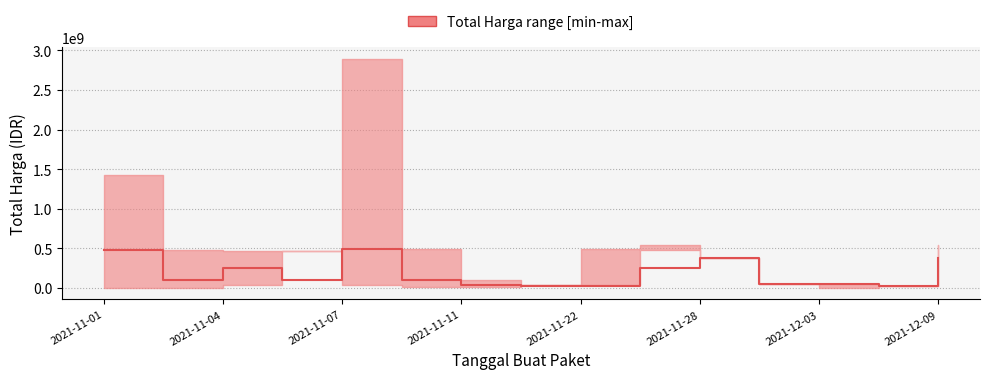

What is the maximum value shown in the chart?

493000000